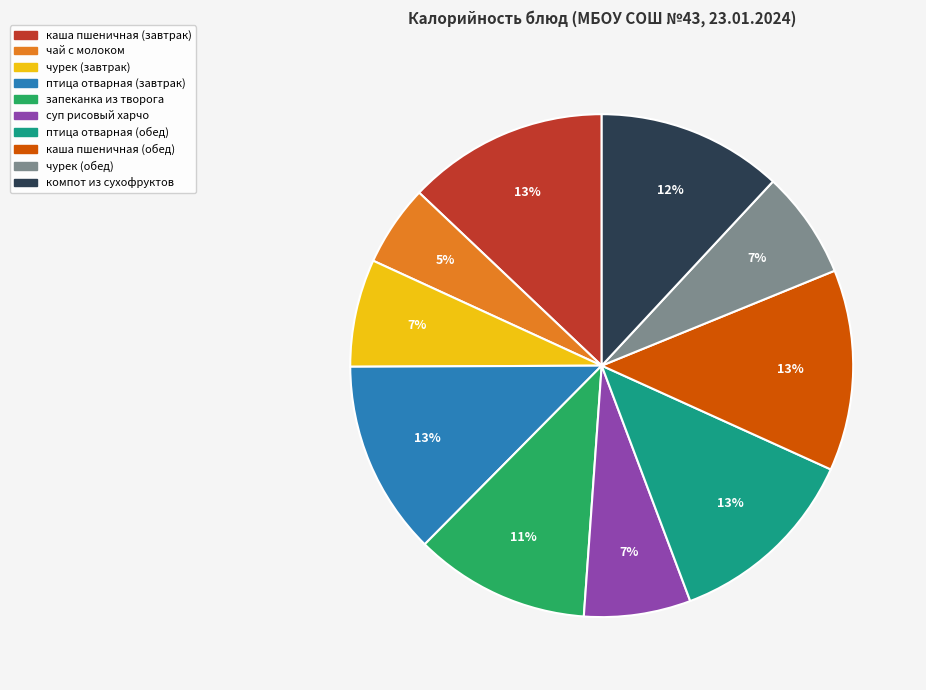

To the nearest percent, what percentage of the pie is компот из сухофруктов?

12%